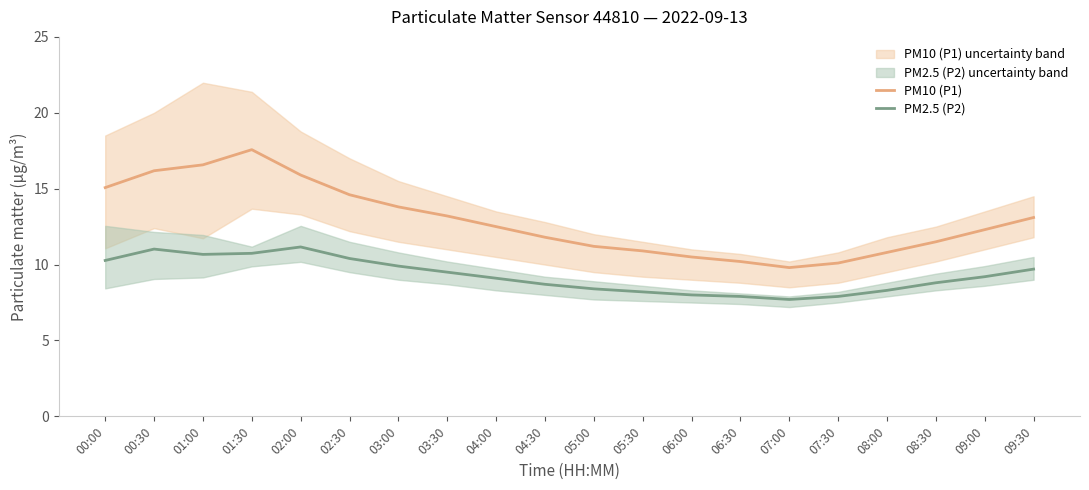

List the series in order of their peak value, highest first.

PM10 (P1), PM2.5 (P2)